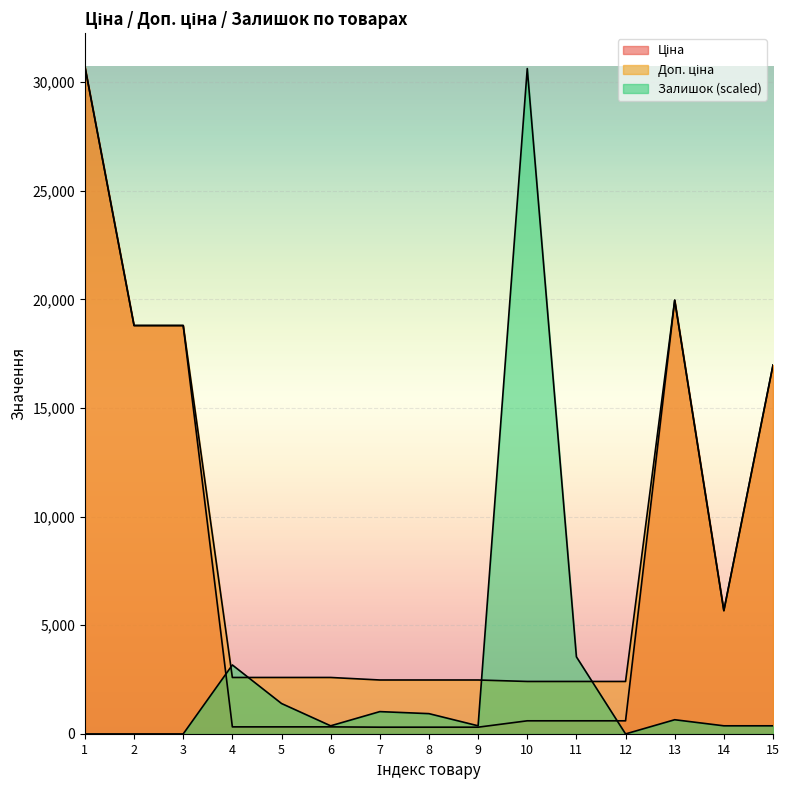

Read the Ціна value at 9.

310.3